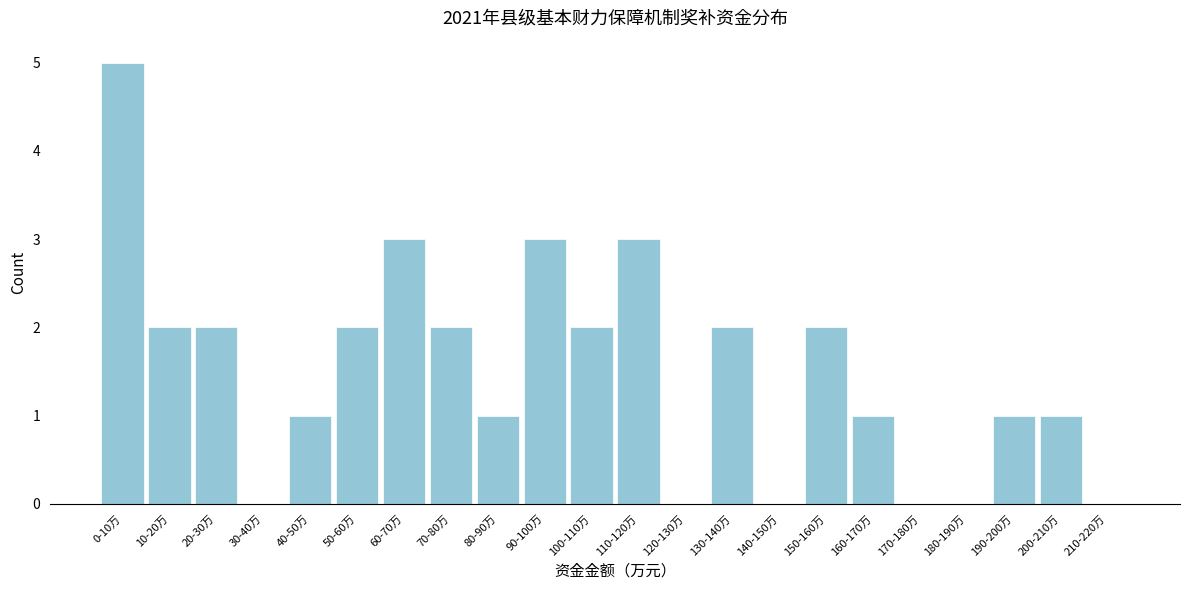

Reading right to left, what are all the values shown in this chart?

210-220万=0	200-210万=1	190-200万=1	180-190万=0	170-180万=0	160-170万=1	150-160万=2	140-150万=0	130-140万=2	120-130万=0	110-120万=3	100-110万=2	90-100万=3	80-90万=1	70-80万=2	60-70万=3	50-60万=2	40-50万=1	30-40万=0	20-30万=2	10-20万=2	0-10万=5